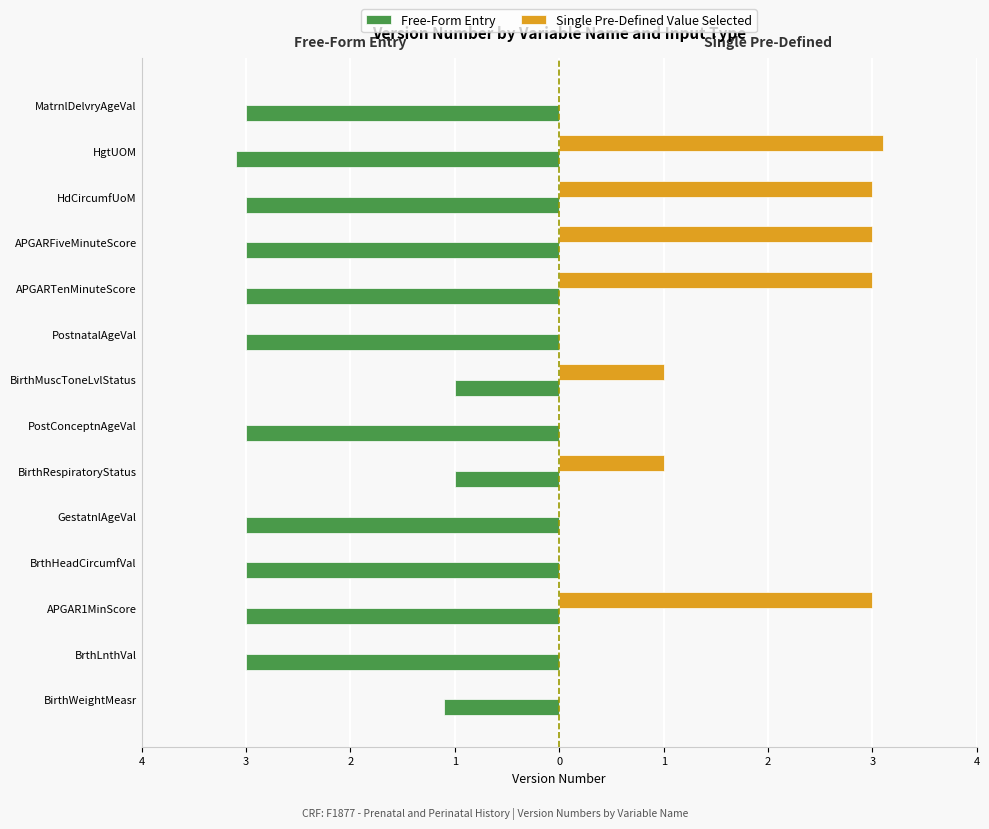

Reading left to right, what are all the values shown in this chart?

Free-Form Entry: -1.1	-3.0	-3.0	-3.0	-3.0	-1.0	-3.0	-1.0	-3.0	-3.0	-3.0	-3.0	-3.1	-3.0
Single Pre-Defined Value Selected: 0.0	0.0	3.0	0.0	0.0	1.0	0.0	1.0	0.0	3.0	3.0	3.0	3.1	0.0